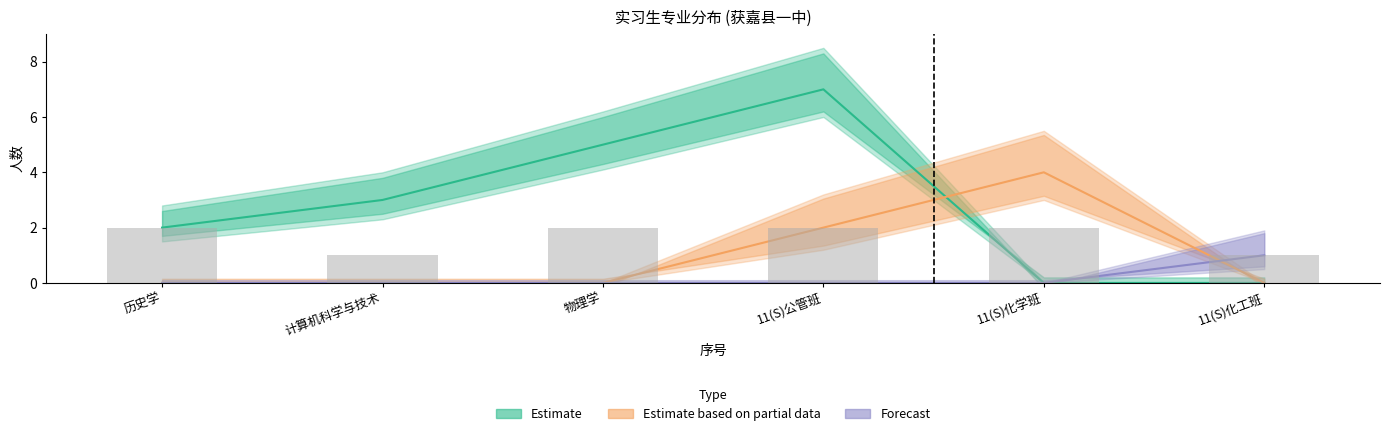

What is the label of the 3rd bar from the right?

11(S)公管班